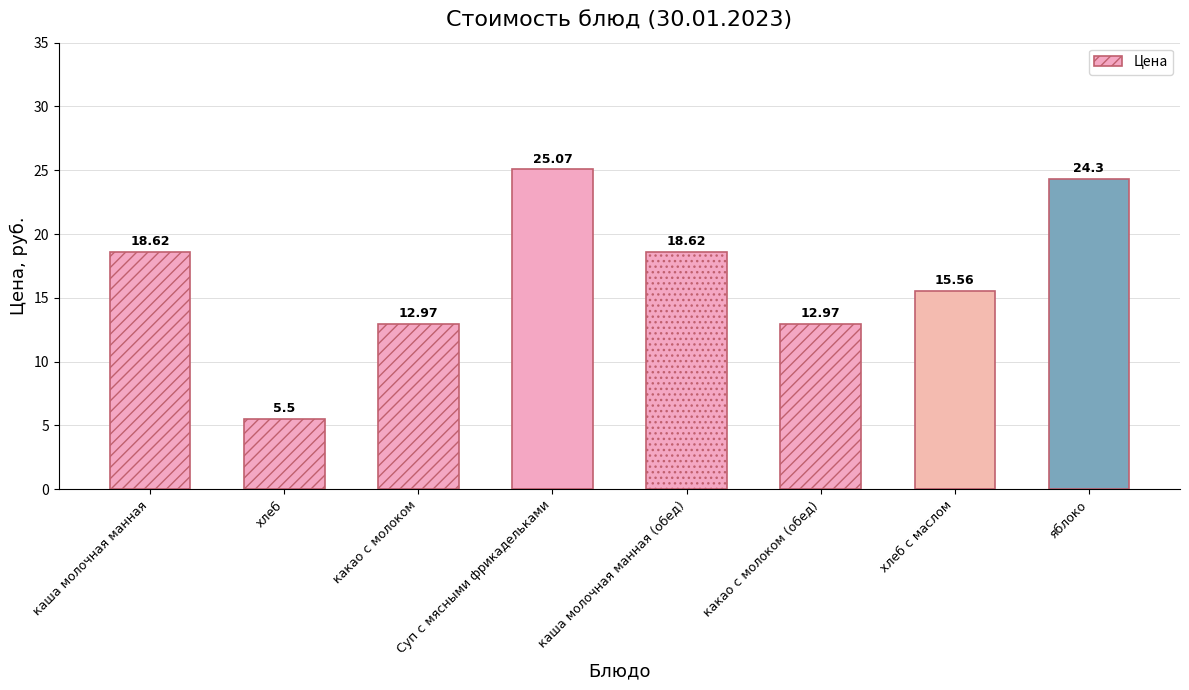

Reading left to right, transcribe all the data shown in this chart.

каша молочная манная=18.6	хлеб=5.5	какао с молоком=13.0	Суп с мясными фрикадельками=25.1	каша молочная манная (обед)=18.6	какао с молоком (обед)=13.0	хлеб с маслом=15.6	яблоко=24.3